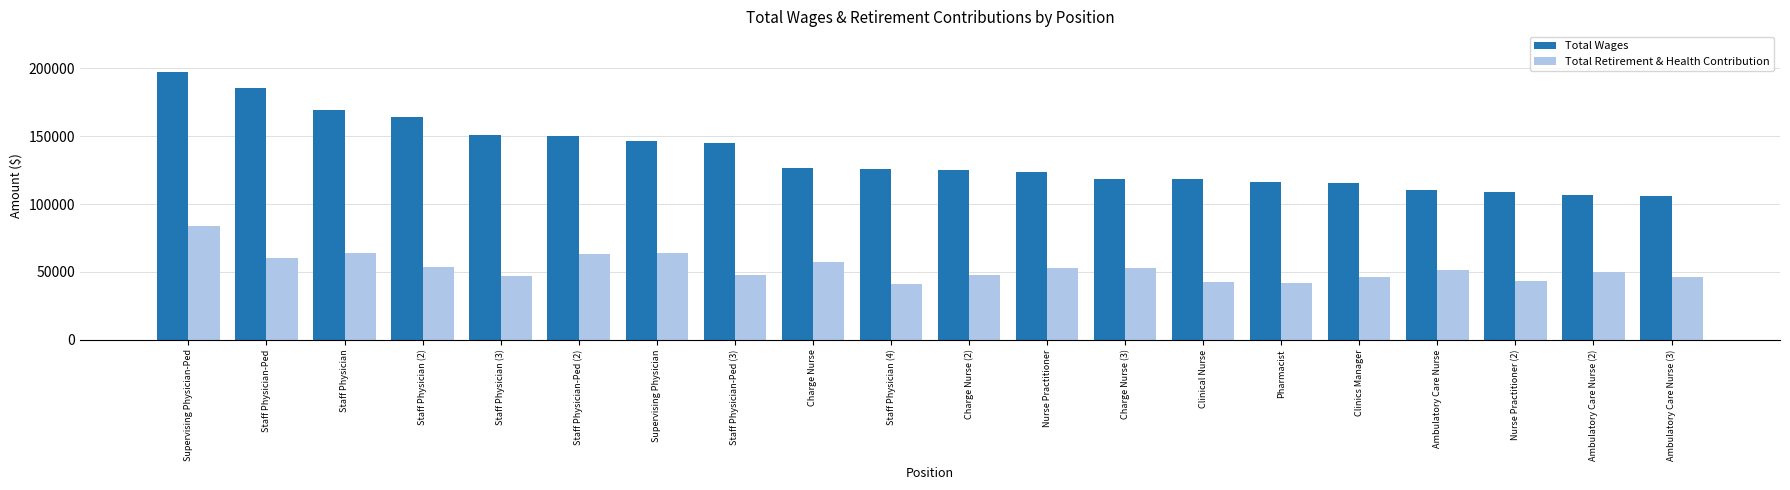

Rank the series at Ambulatory Care Nurse (3) from highest to lowest value.

Total Wages, Total Retirement & Health Contribution